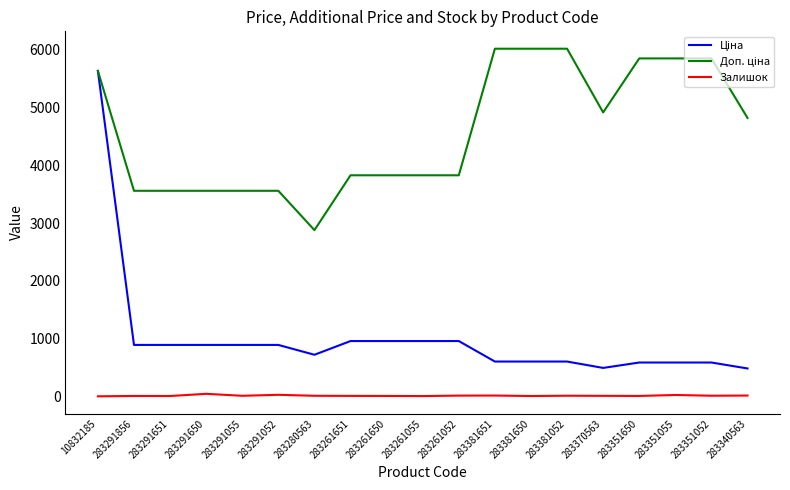

What is the sum of the Залишок values at 283291651 and 283381651?

18.0